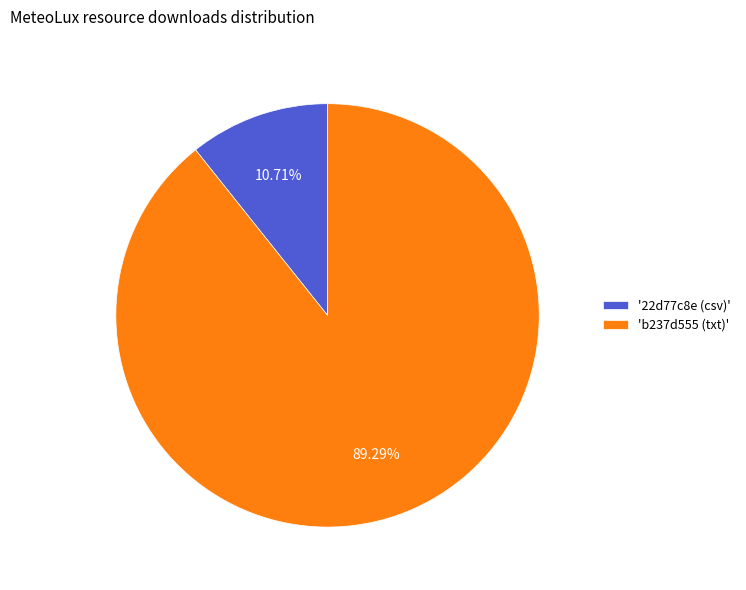

What is the majority slice?

'b237d555 (txt)'